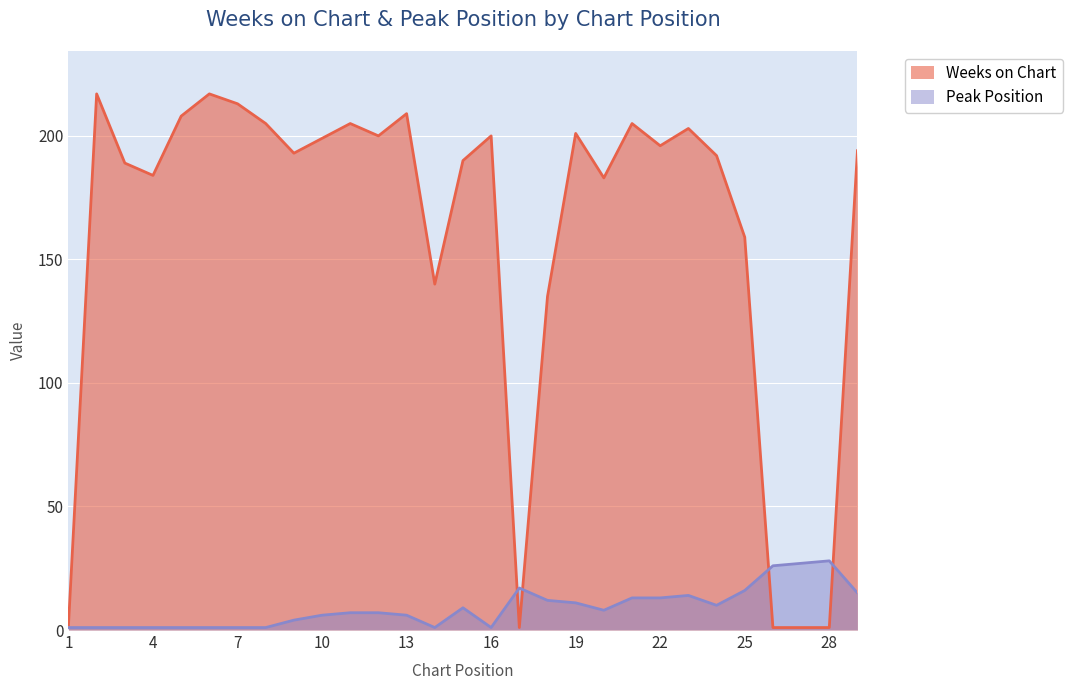

At which category does Weeks on Chart reach its first local valley?

4